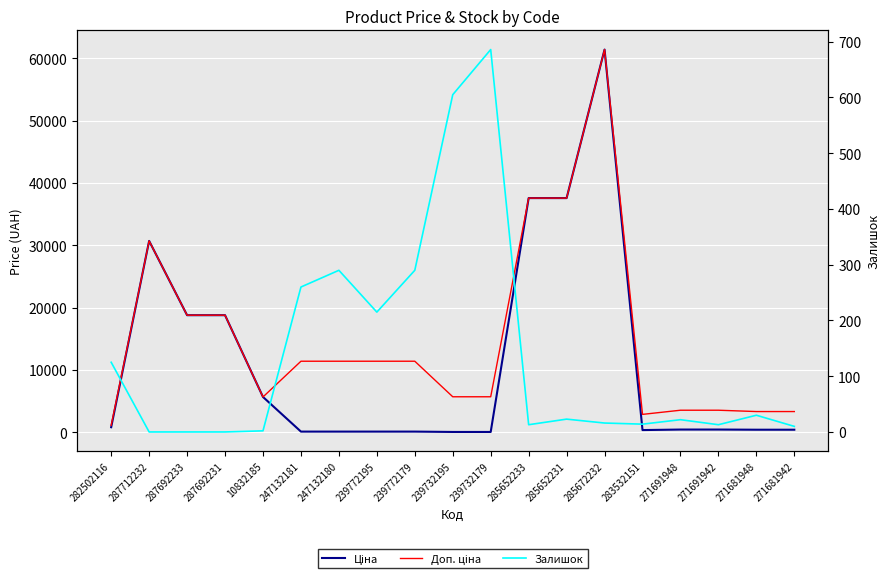

Reading left to right, list all the values displayed in this chart.

Ціна: 282502116=818.5	287712232=30717.1	287692233=18796.8	287692231=18796.8	10832185=5673.8	247132181=114.1	247132180=114.1	239772195=114.1	239772179=114.1	239732195=57.0	239732179=57.0	285652233=37593.6	285652231=37593.6	285672232=61434.3	283532151=359.9	271691948=443.1	271691942=443.1	271681948=416.6	271681942=416.6
Доп. ціна: 282502116=1109.2	287712232=30717.1	287692233=18796.8	287692231=18796.8	10832185=5673.8	247132181=11410.0	247132180=11410.0	239772195=11410.0	239772179=11410.0	239732195=5705.0	239732179=5705.0	285652233=37593.6	285652231=37593.6	285672232=61434.3	283532151=2878.8	271691948=3545.0	271691942=3545.0	271681948=3332.5	271681942=3332.5
Залишок: 282502116=125.0	287712232=0.0	287692233=0.0	287692231=0.0	10832185=2.0	247132181=260.0	247132180=290.0	239772195=215.0	239772179=290.0	239732195=605.0	239732179=686.0	285652233=13.0	285652231=23.0	285672232=16.0	283532151=14.0	271691948=22.0	271691942=13.0	271681948=30.0	271681942=10.0